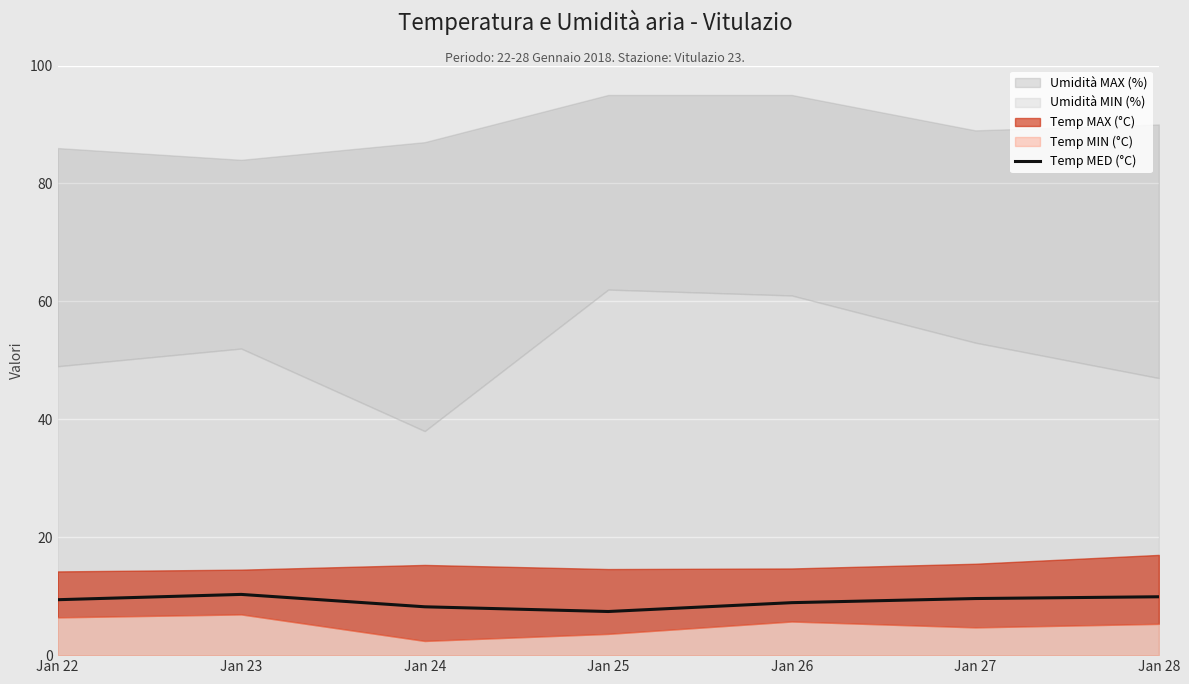

At which category does the data reach its first local valley?

Jan 25